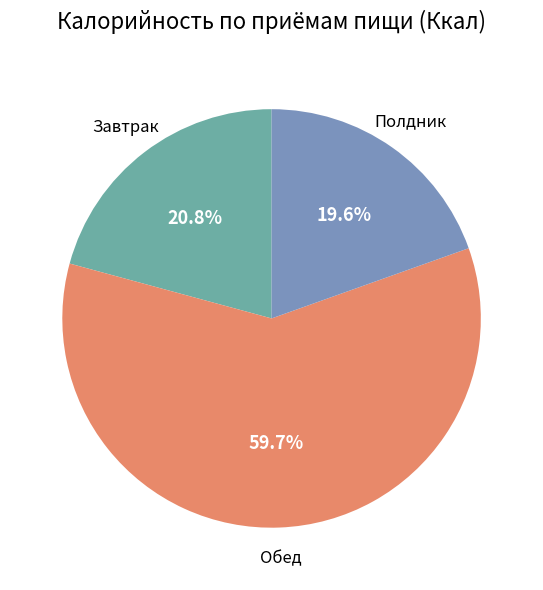

Does Полдник represent more than half of the total?

No